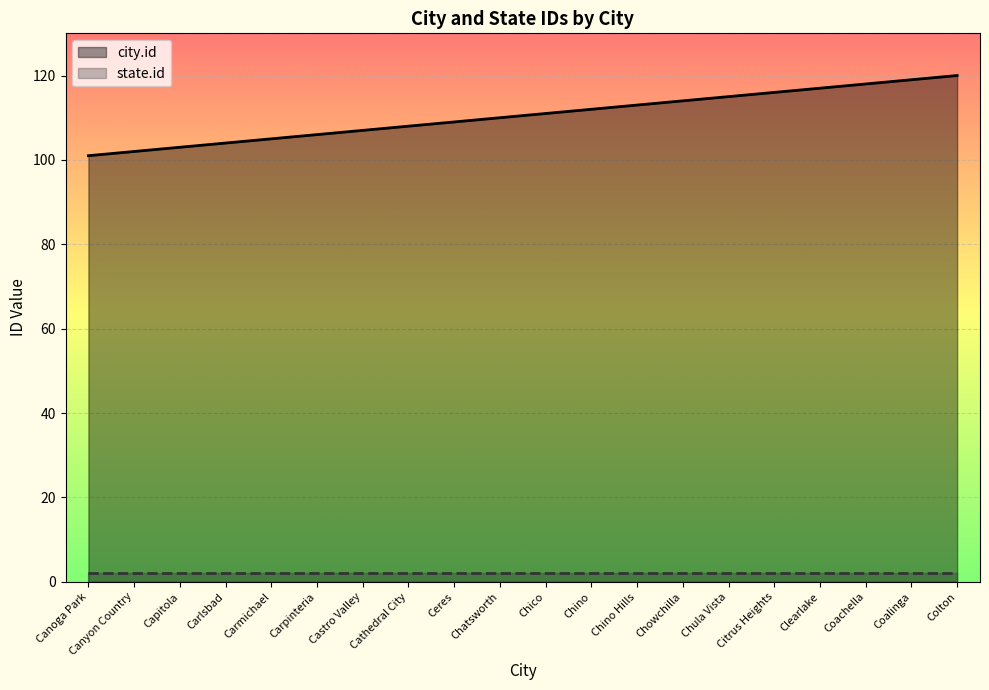

What is the minimum value shown in the chart?

2